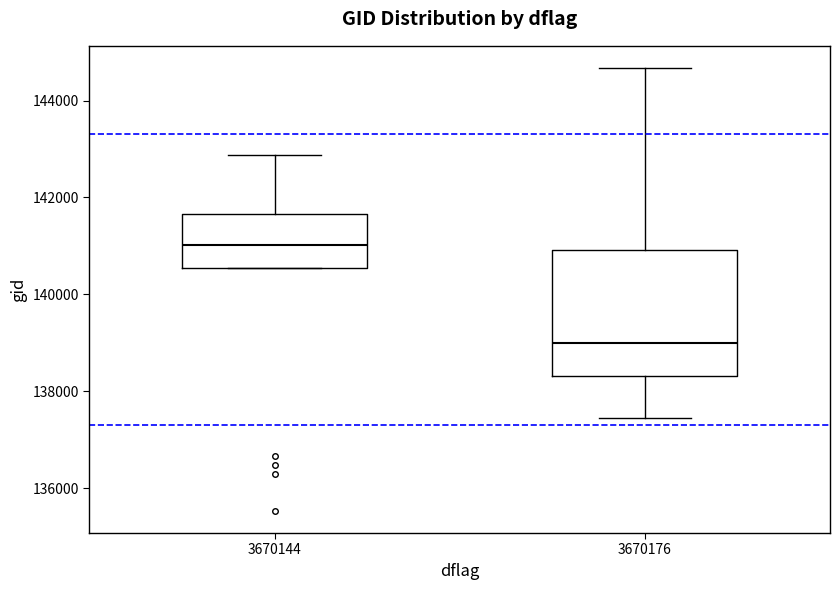

Reading left to right, transcribe this box plot: for each box, give where its median line is, the range the box spans, and where its two whiskers end, as read against the y-axis. The values are not printed on the chart, so give them approximately, as read against the axis.

3670144: median 141000, box 140600 to 141600, whiskers 140600 to 142800
3670176: median 139000, box 138400 to 141000, whiskers 137400 to 144600